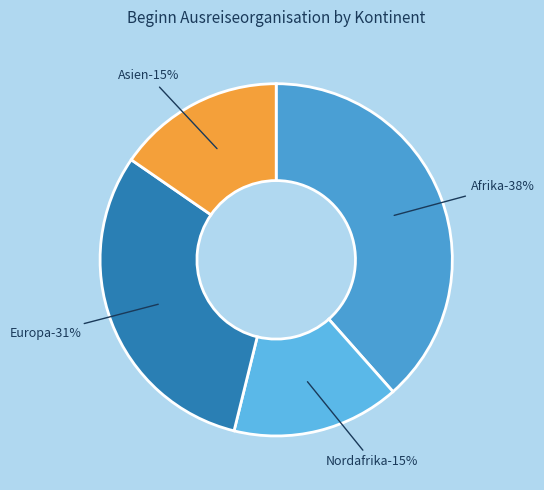

Is there any slice that represents more than half of the pie?

No